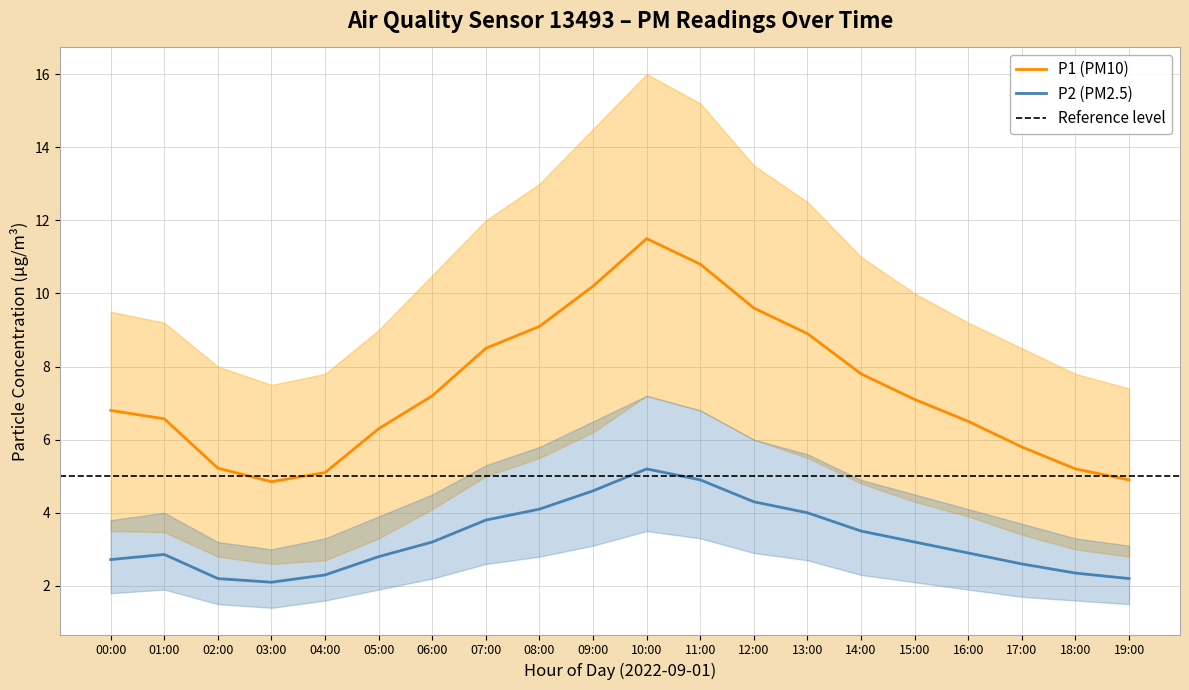

How many data points in P1_upper are above 10?

9